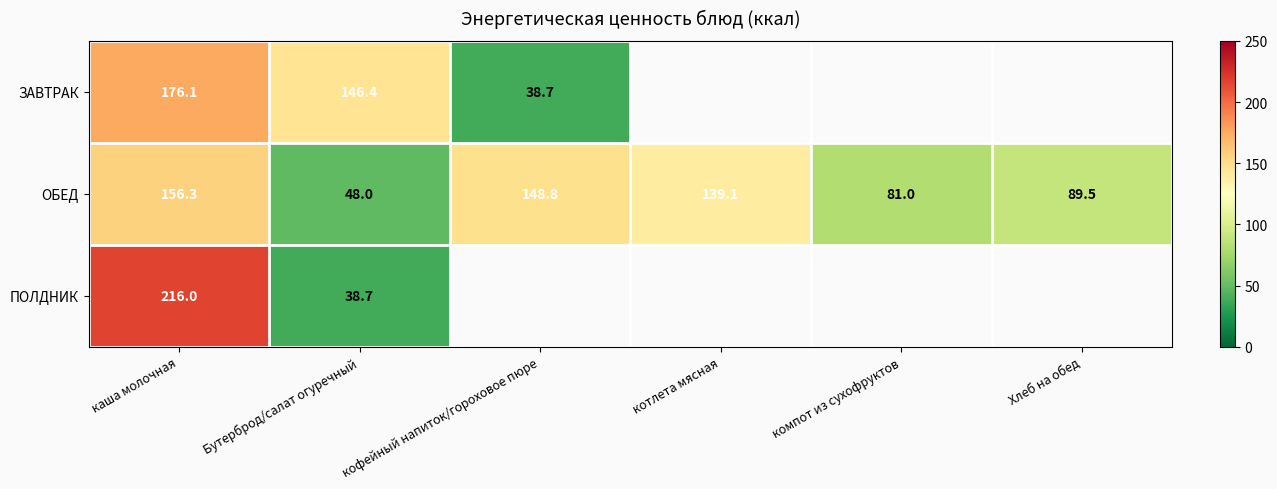

List the labels in order of ОБЕД value, largest first.

каша молочная, кофейный напиток/гороховое пюре, котлета мясная, Хлеб на обед, компот из сухофруктов, Бутерброд/салат огуречный